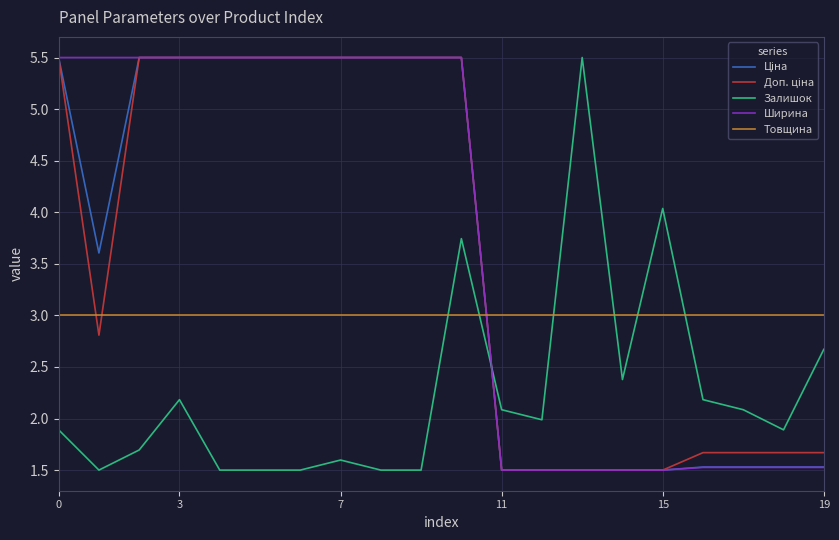

What is the minimum value for Залишок?

1.5